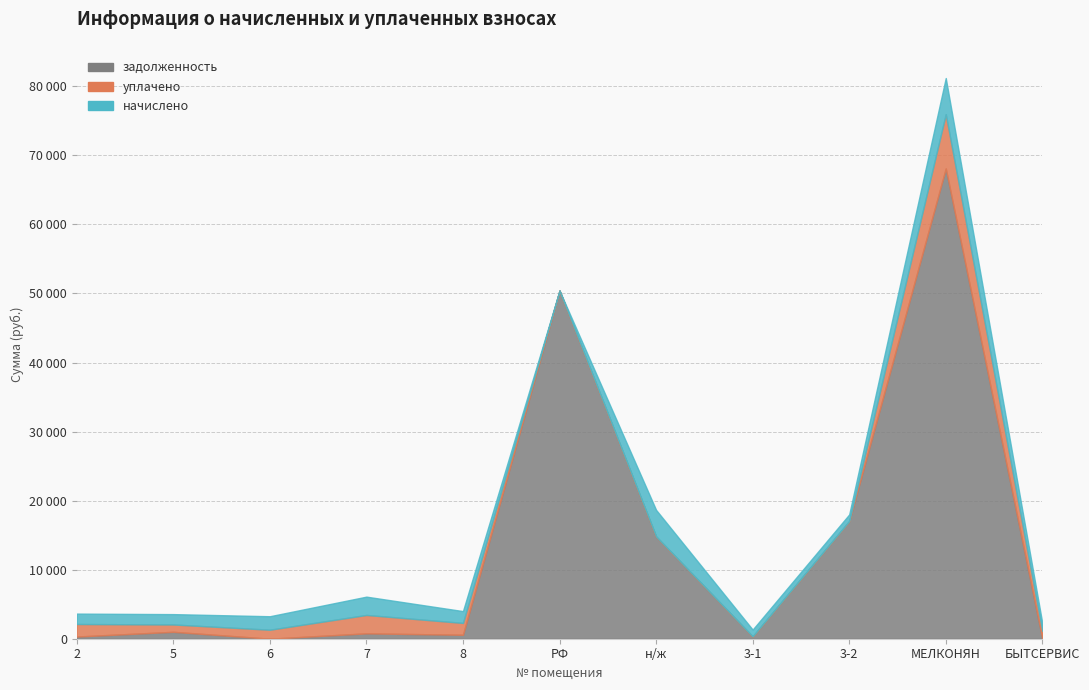

What are all the series names shown in the legend?

начислено, уплачено, задолженность